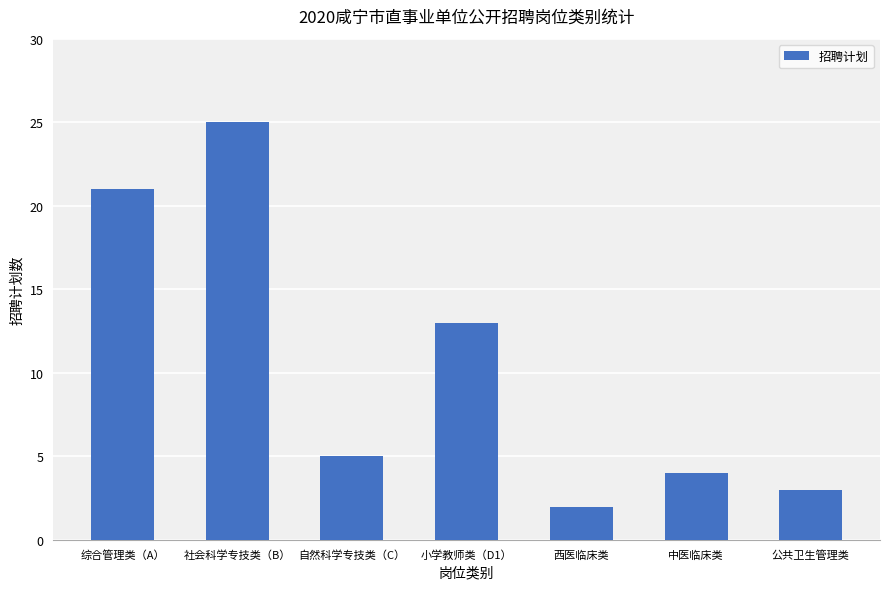

How many bars are there in total?

7